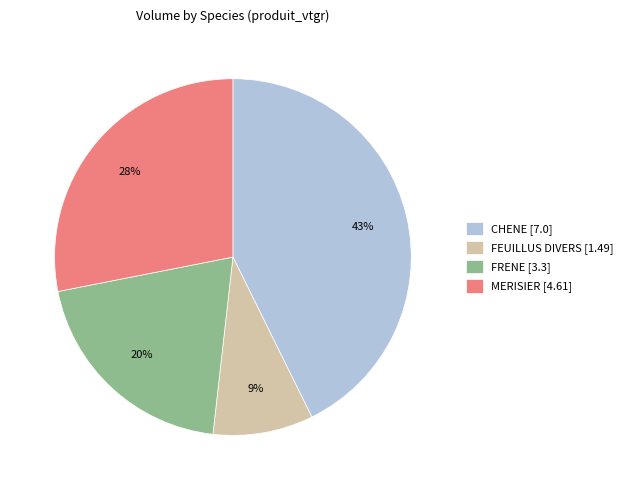

Count the number of slices in the pie.

4